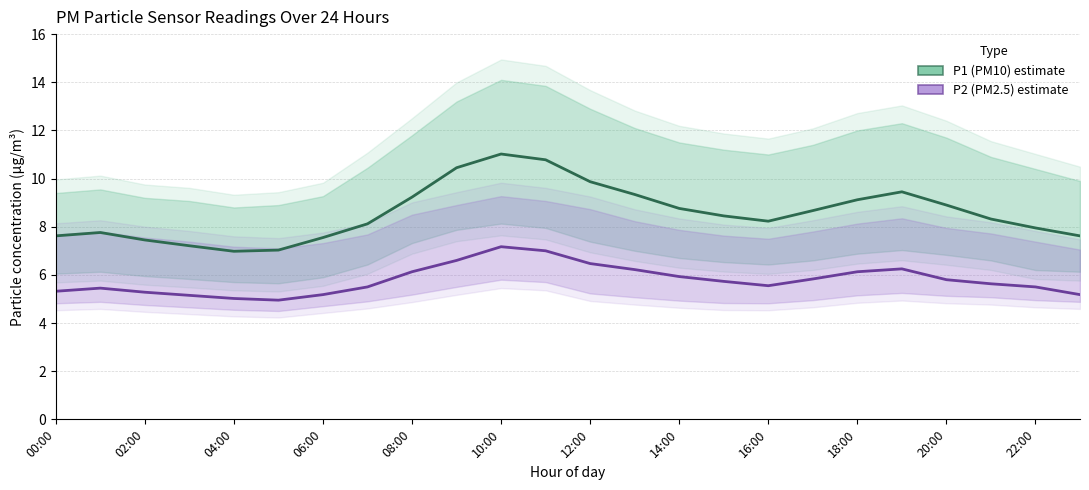

True or false: P2 (PM2.5) has more than 2 points higher than both neighbors.

True